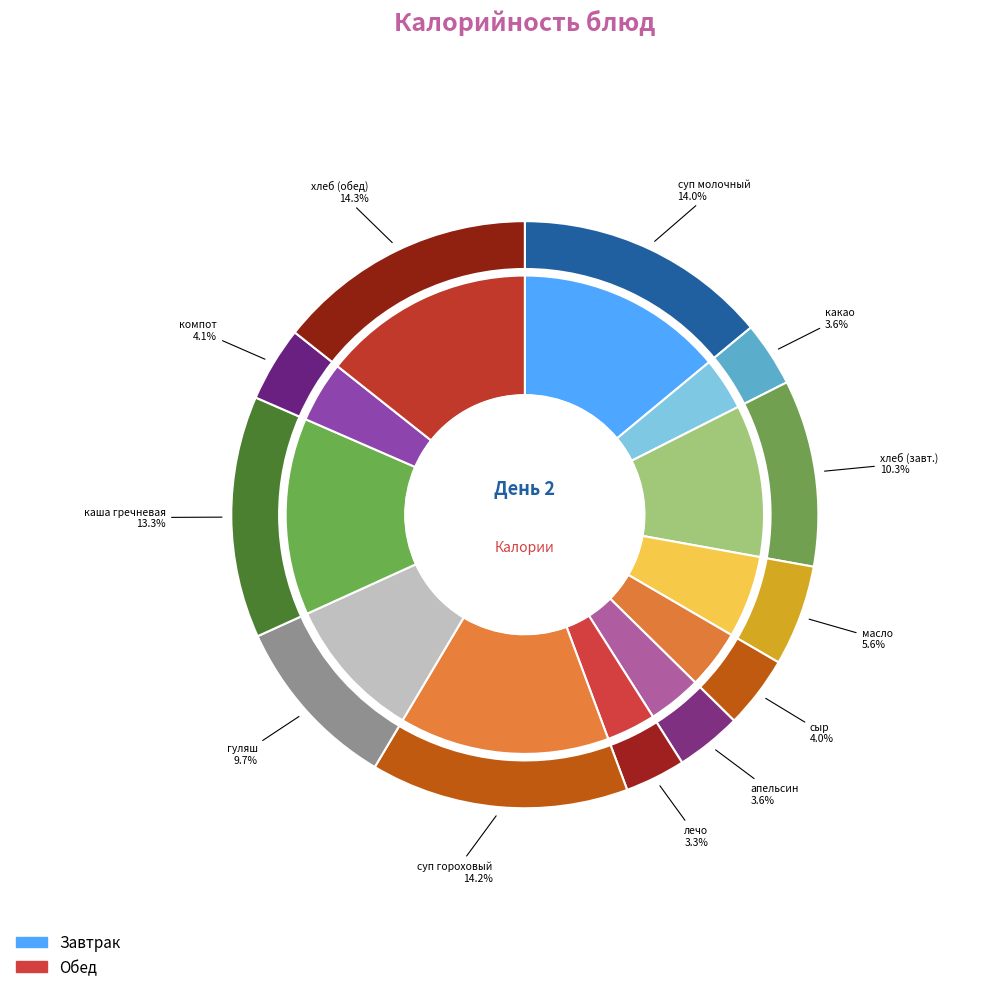

Is it true that суп молоч с макар изделиями is 14% of the pie?

True